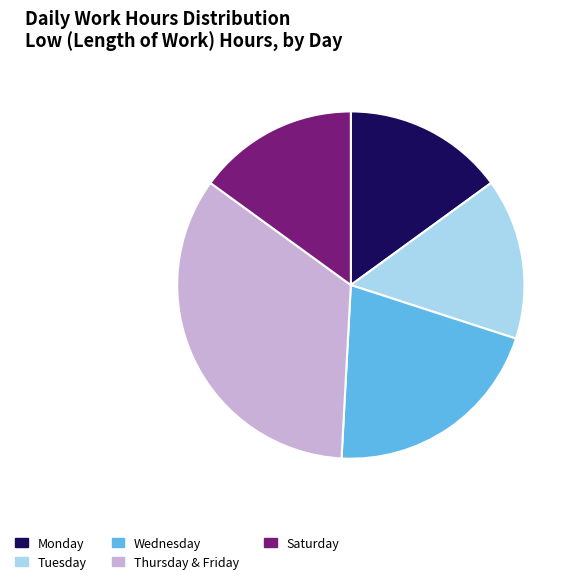

Is the sum of Saturday and Tuesday greater than half?

No